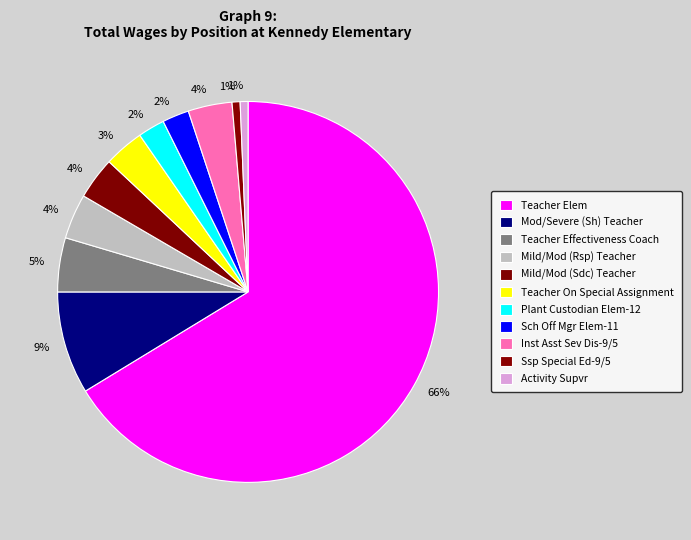

Count the number of slices in the pie.

11